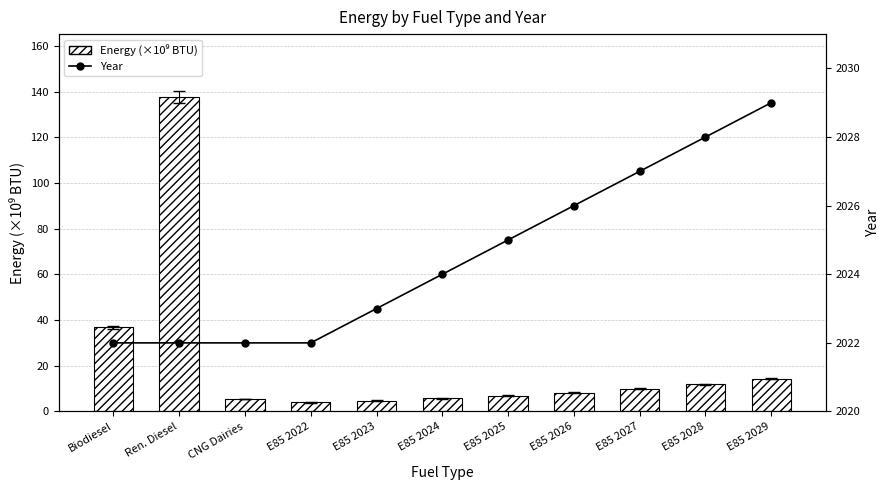

What is the difference between the Energy (×10⁹ BTU) values at E85 2022 and E85 2025?

2.9